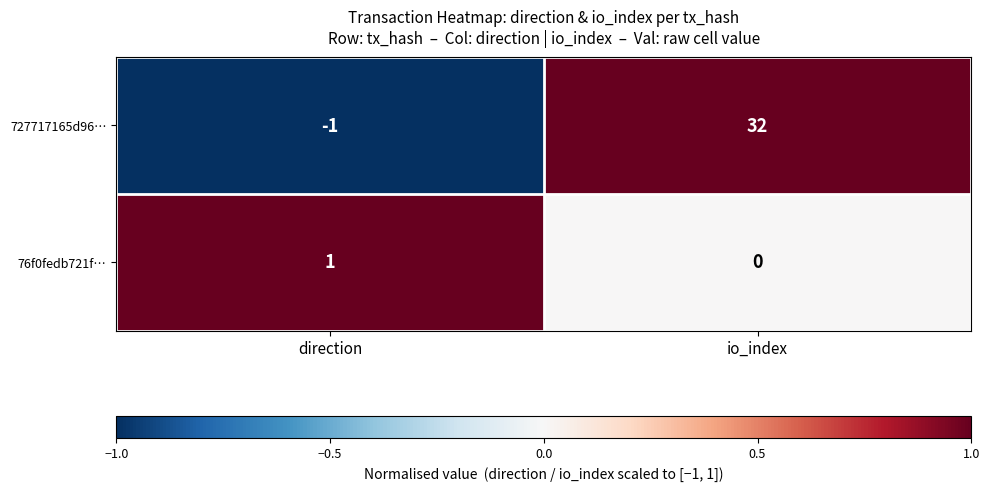

What is the sum of all 727717165d96… values?

31